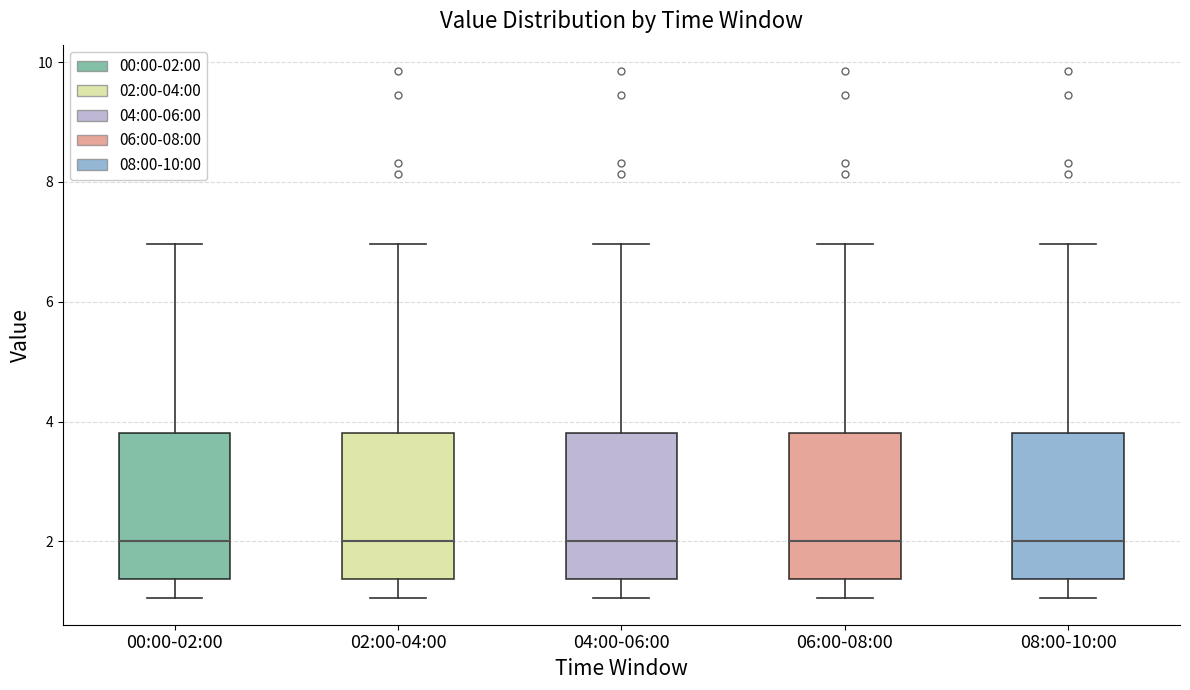

Reading left to right, transcribe this box plot: for each box, give where its median line is, the range the box spans, and where its two whiskers end, as read against the y-axis. The values are not printed on the chart, so give them approximately, as read against the axis.

00:00-02:00: median 2.0, box 1.4 to 3.8, whiskers 1.0 to 7.0
02:00-04:00: median 2.0, box 1.4 to 3.8, whiskers 1.0 to 7.0
04:00-06:00: median 2.0, box 1.4 to 3.8, whiskers 1.0 to 7.0
06:00-08:00: median 2.0, box 1.4 to 3.8, whiskers 1.0 to 7.0
08:00-10:00: median 2.0, box 1.4 to 3.8, whiskers 1.0 to 7.0